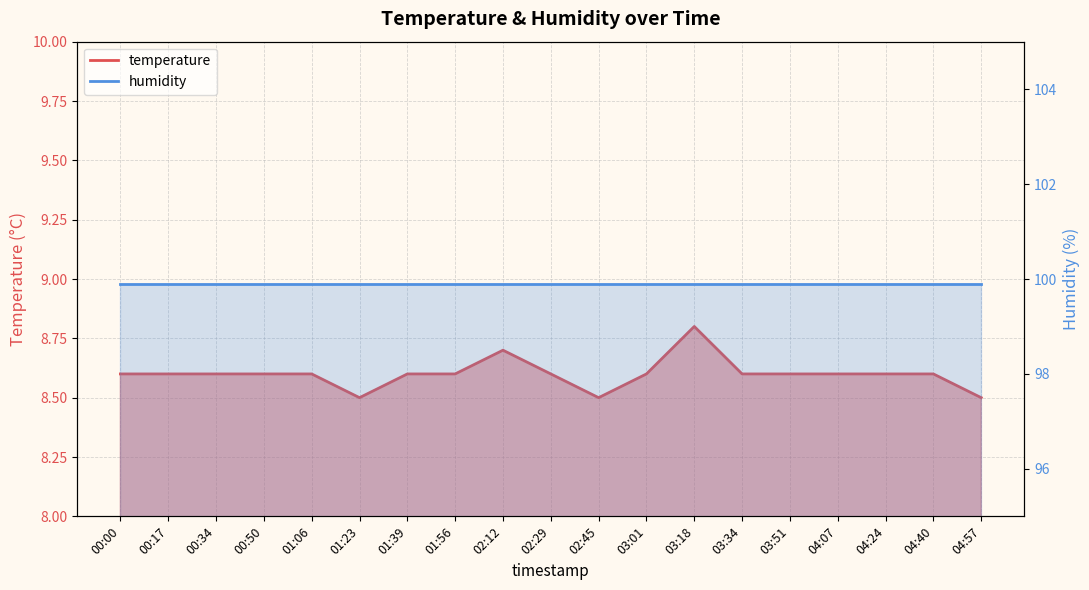

What is the smallest value displayed?

8.5